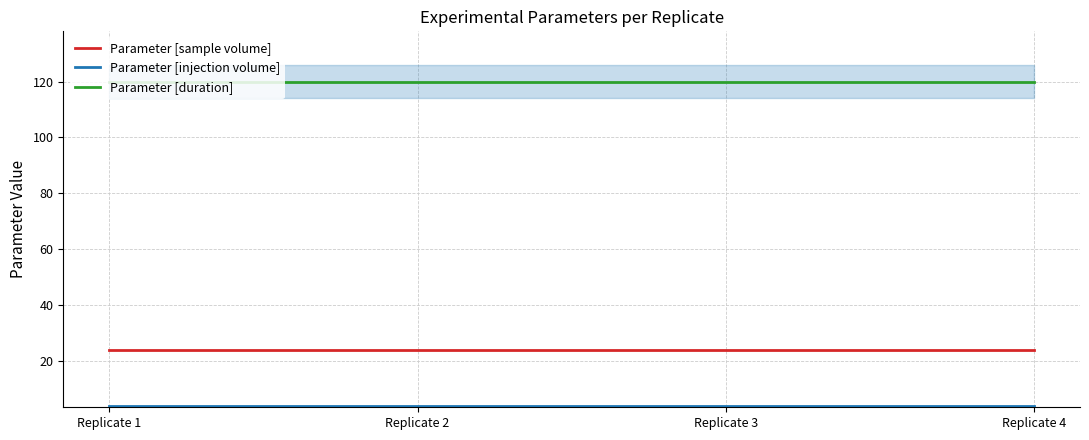

True or false: Parameter [duration] and Parameter [injection volume] intersect in this chart.

False